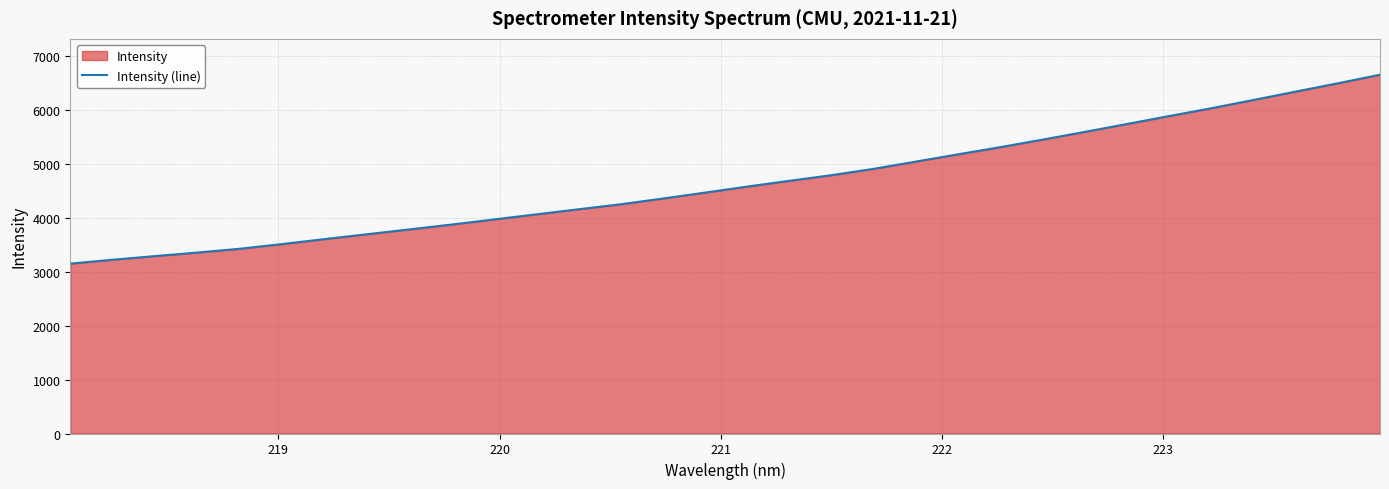

What is the difference between the maximum and minimum values?

3500.6